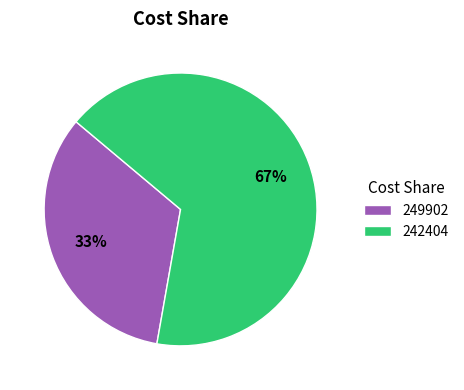

To the nearest percent, what percentage of the pie is 249902?

33%